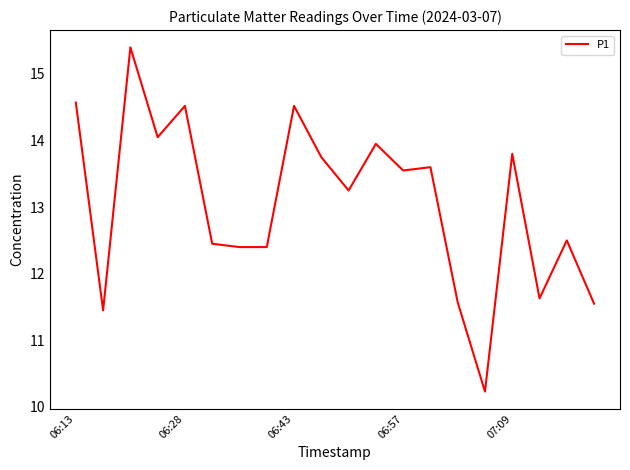

What is the smallest value displayed?

10.2